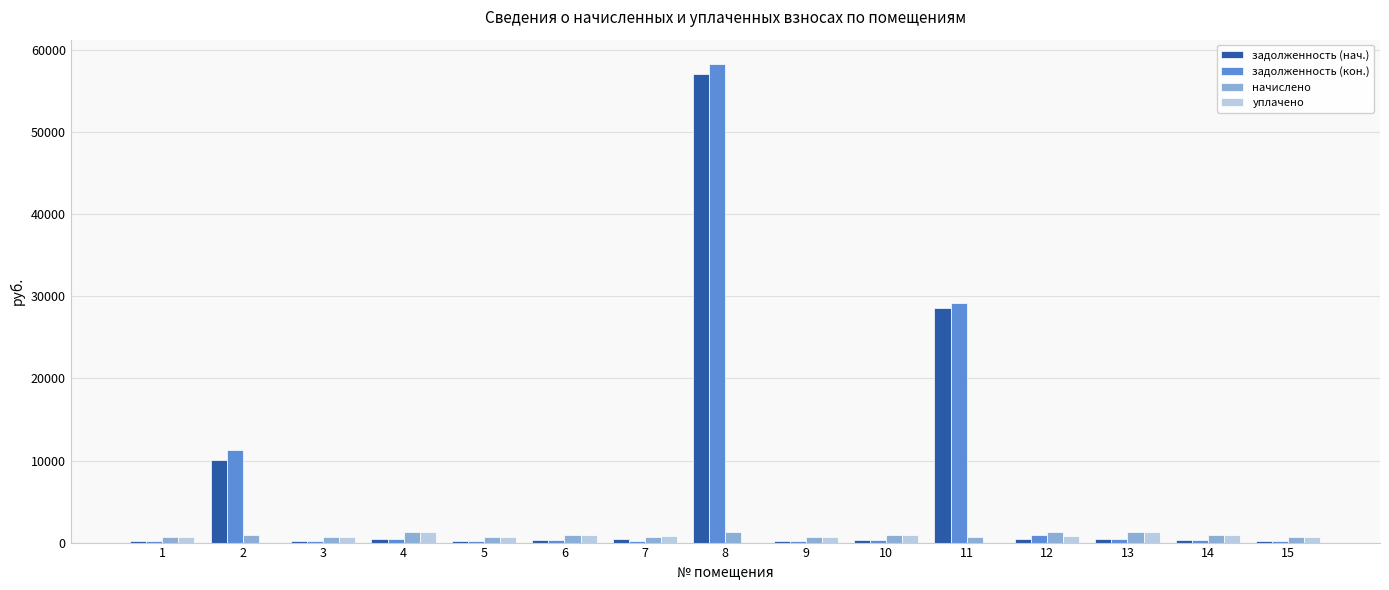

What is the approximate value of задолженность (нач.) at 1?

209.8